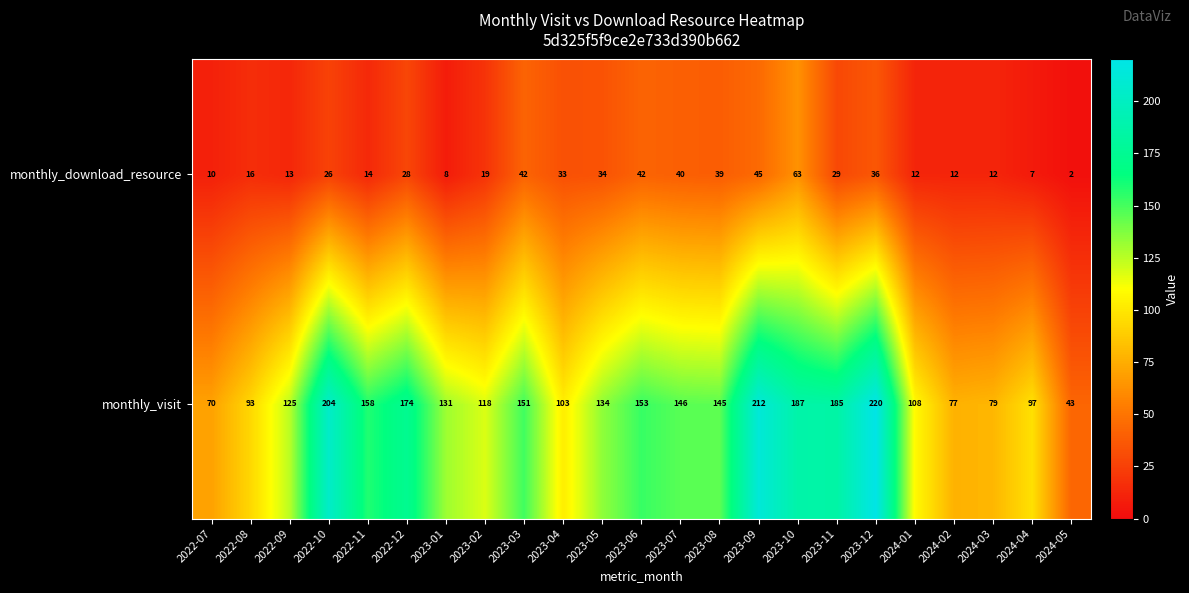

At which label does monthly_visit first exceed 134?

2022-10